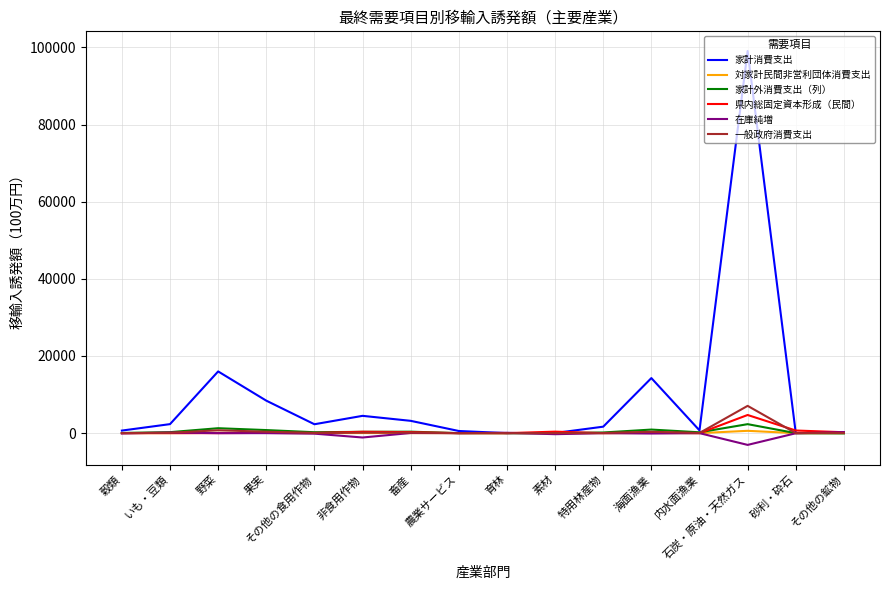

Which series has the widest spread of values?

家計消費支出